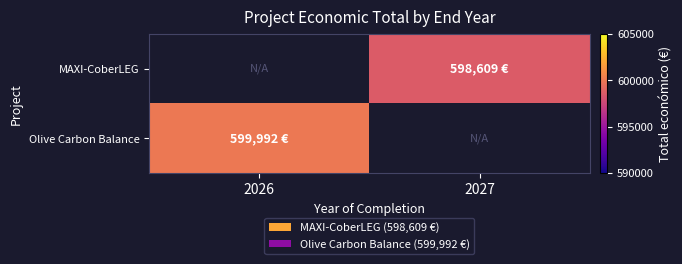

At which label does Olive Carbon Balance reach its peak?

2026